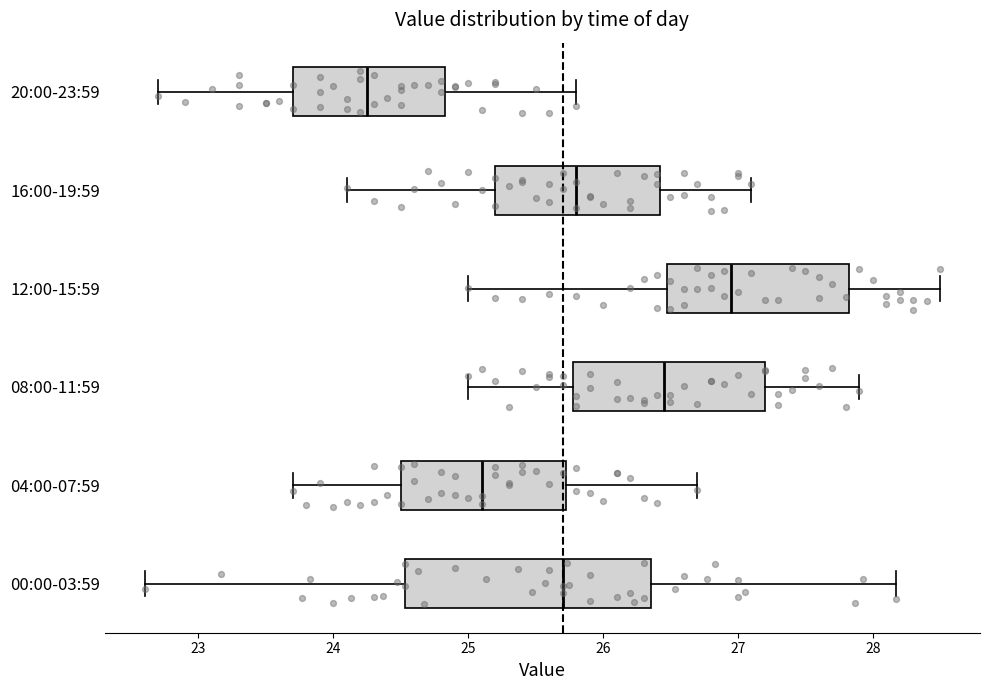

Reading bottom to top, read every box against the x-axis: the position of its median line, the range the box covers, and the ends of its whiskers. The values are not printed on the chart, so give them approximately, as read against the axis.

00:00-03:59: median 25.7, box 24.5 to 26.4, whiskers 22.6 to 28.2
04:00-07:59: median 25.1, box 24.5 to 25.7, whiskers 23.7 to 26.7
08:00-11:59: median 26.5, box 25.8 to 27.2, whiskers 25.0 to 27.9
12:00-15:59: median 27.0, box 26.5 to 27.8, whiskers 25.0 to 28.5
16:00-19:59: median 25.8, box 25.2 to 26.4, whiskers 24.1 to 27.1
20:00-23:59: median 24.3, box 23.7 to 24.8, whiskers 22.7 to 25.8